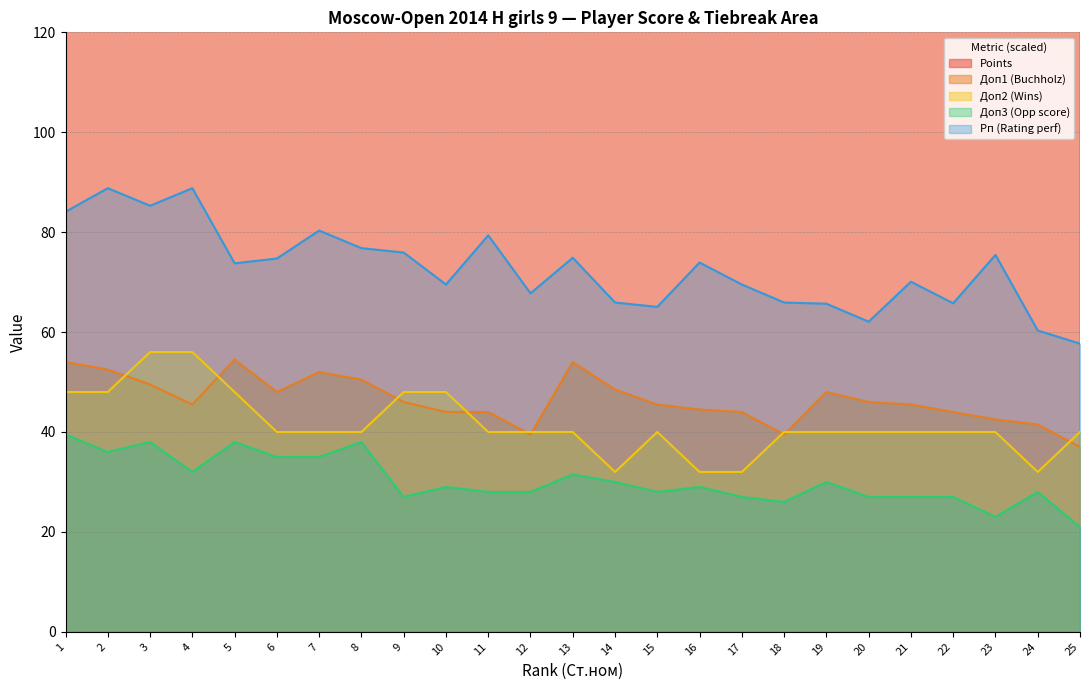

What are all the series names shown in the legend?

Points, Доп1 (Buchholz), Доп2 (Wins), Доп3 (Opp score), Рп (Rating perf)